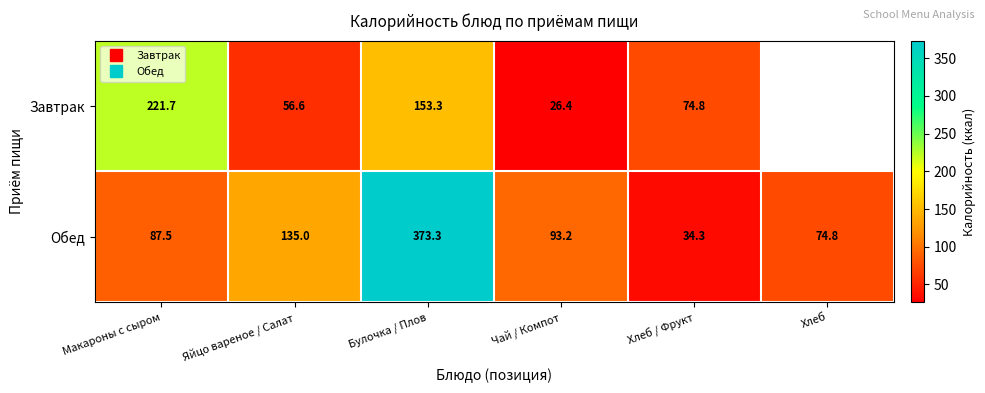

Which series has the largest total across all categories?

Обед